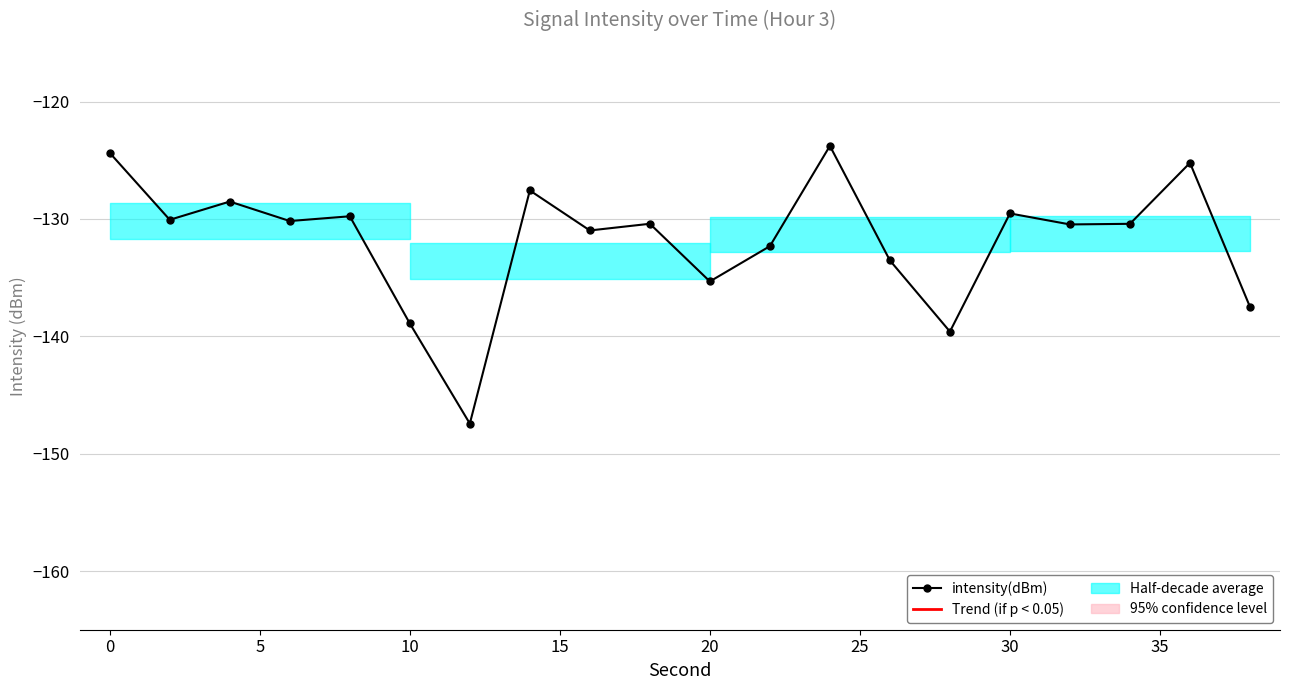

Does the chart have visible grid lines?

Yes